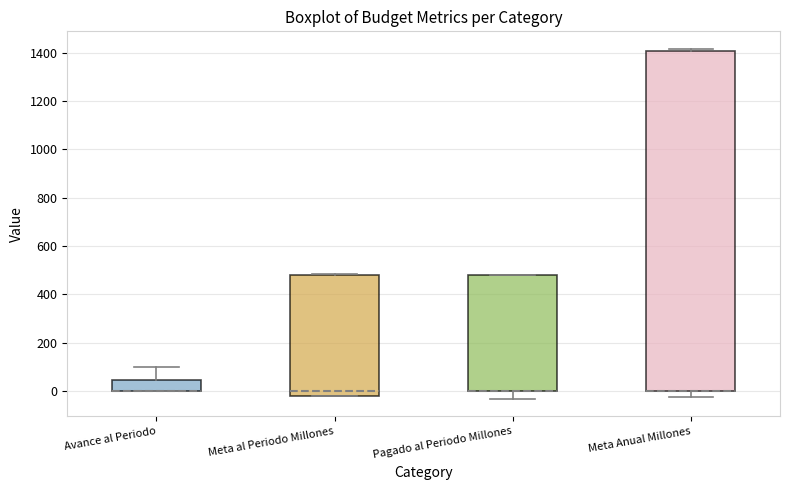

Reading left to right, transcribe this box plot: for each box, give where its median line is, the range the box spans, and where its two whiskers end, as read against the y-axis. The values are not printed on the chart, so give them approximately, as read against the axis.

Avance al Periodo: median 0 (drawn on the box's lower edge), box 0 to 40, whiskers 0 to 100
Meta al Periodo Millones: median 0, box -20 to 480, whiskers -20 to 480 (just above the box's upper edge)
Pagado al Periodo Millones: median 0 (drawn on the box's lower edge), box 0 to 480, whiskers -40 to 480
Meta Anual Millones: median 0 (drawn on the box's lower edge), box 0 to 1400, whiskers -20 to 1420